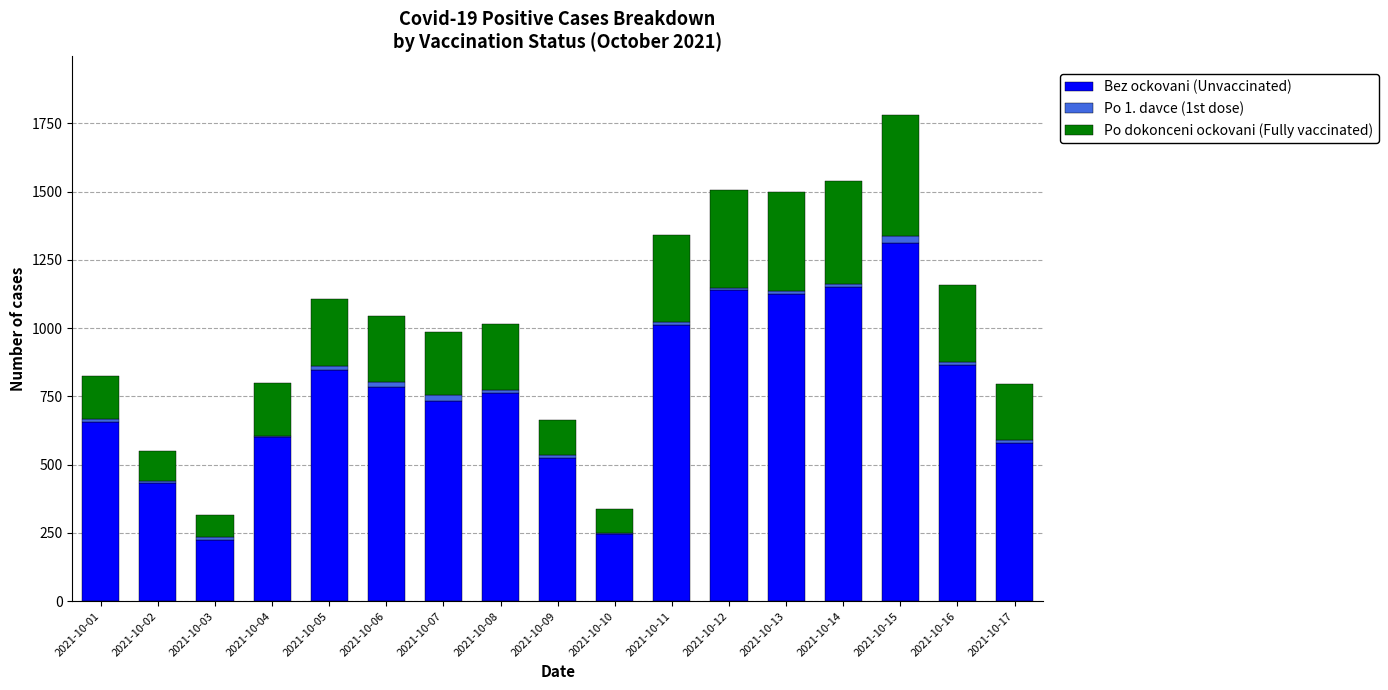

At which label does Bez ockovani (Unvaccinated) reach its peak?

2021-10-15